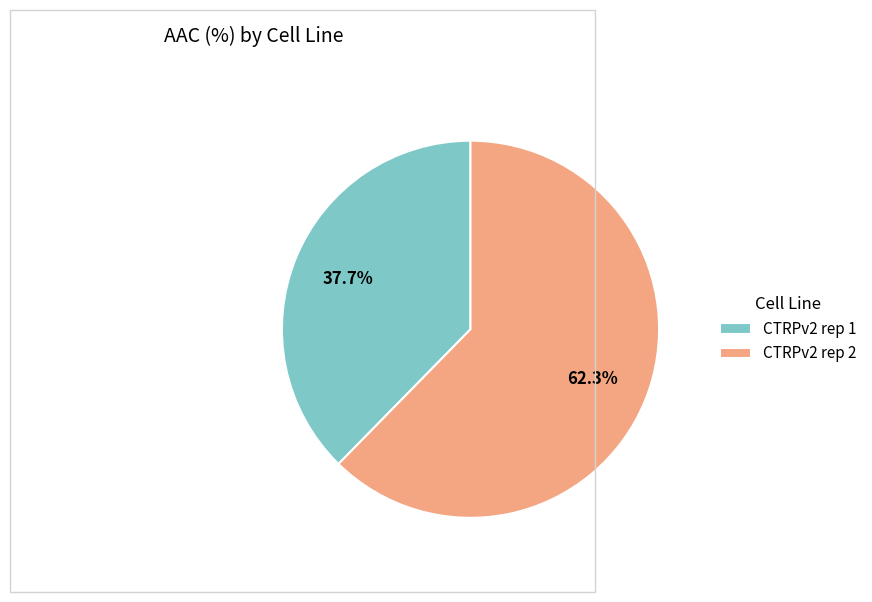

Rank the categories by value from highest to lowest.

CTRPv2 rep 2, CTRPv2 rep 1